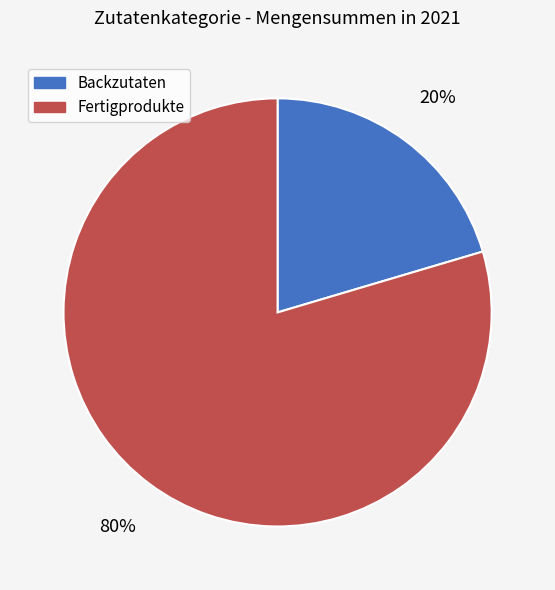

True or false: Backzutaten accounts for 20% of the total.

True